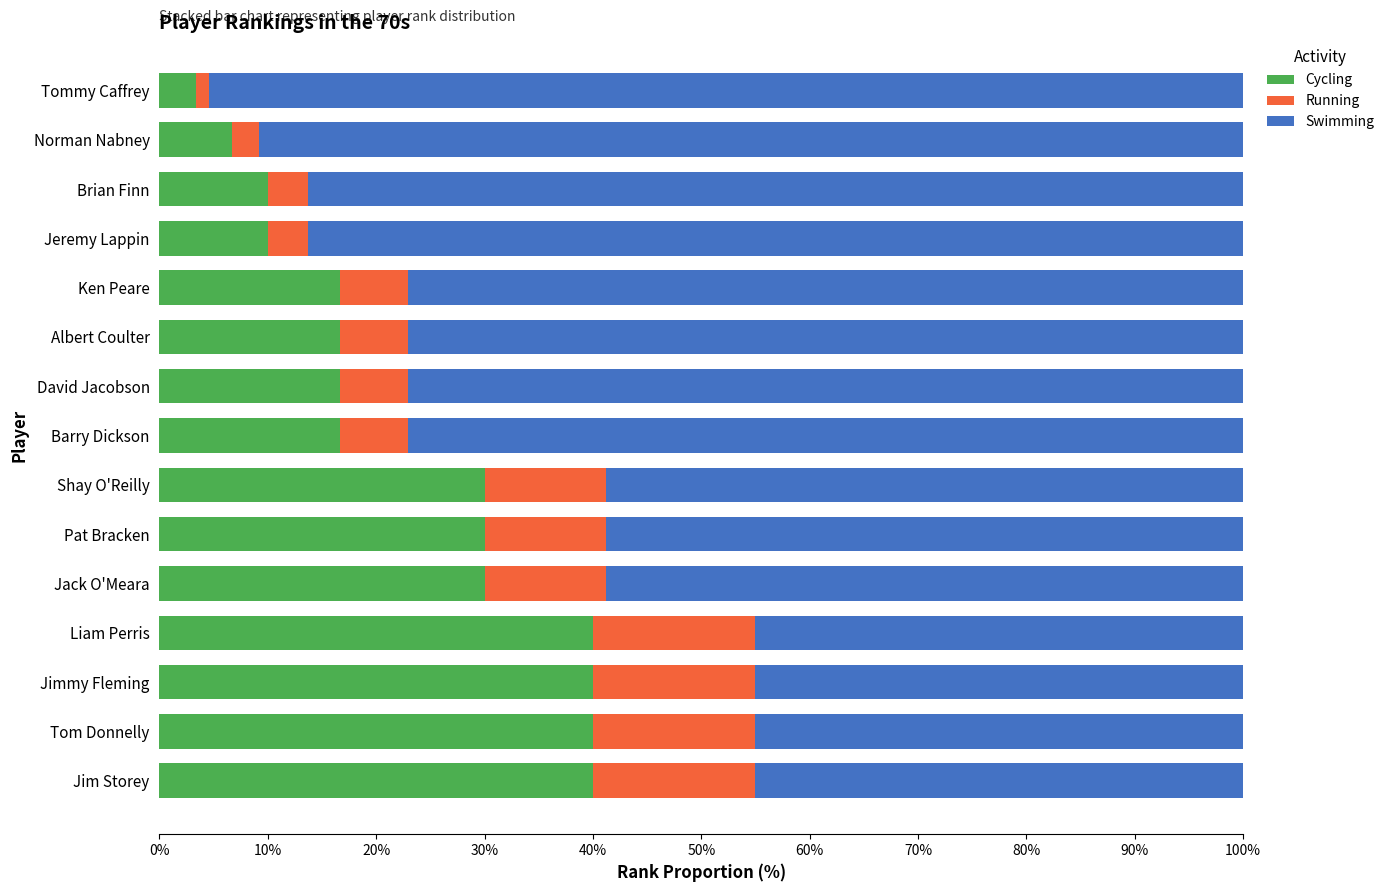

What is the difference between the maximum and second lowest values in the Cycling series?

33.3